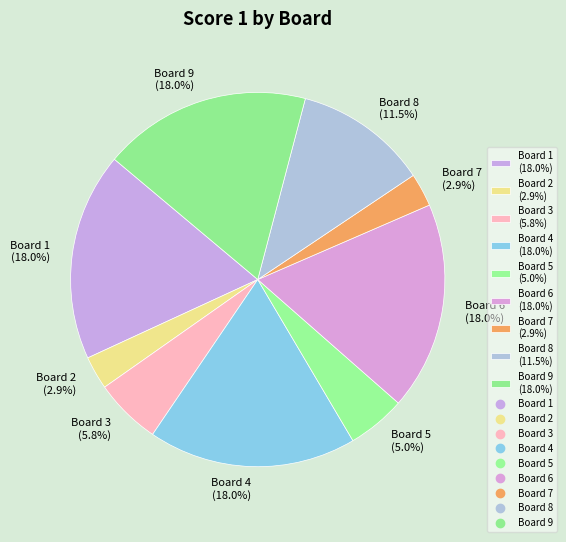

Is there a majority slice in this chart?

No